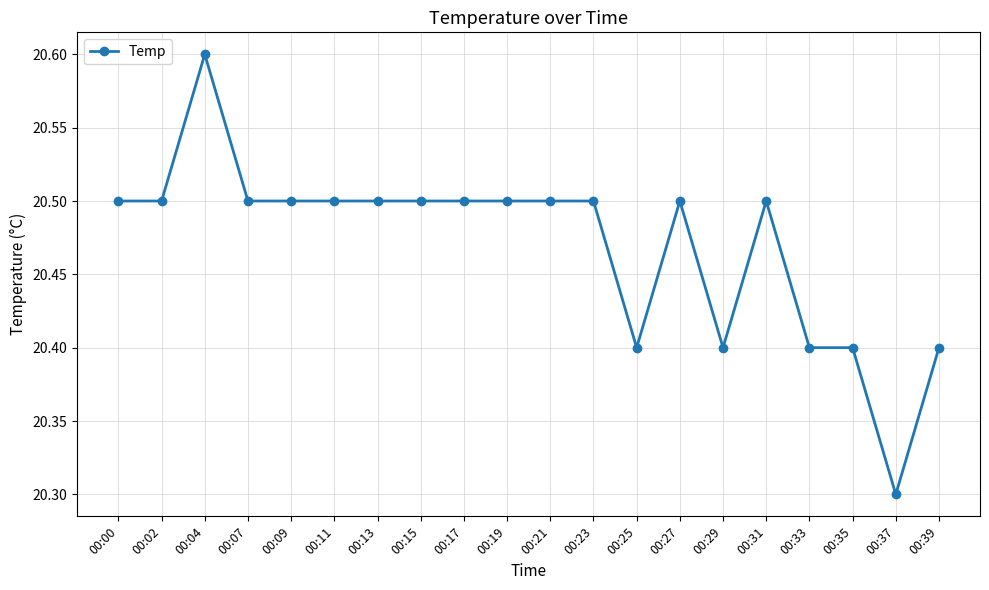

True or false: the data has more than 2 interior local peaks.

True